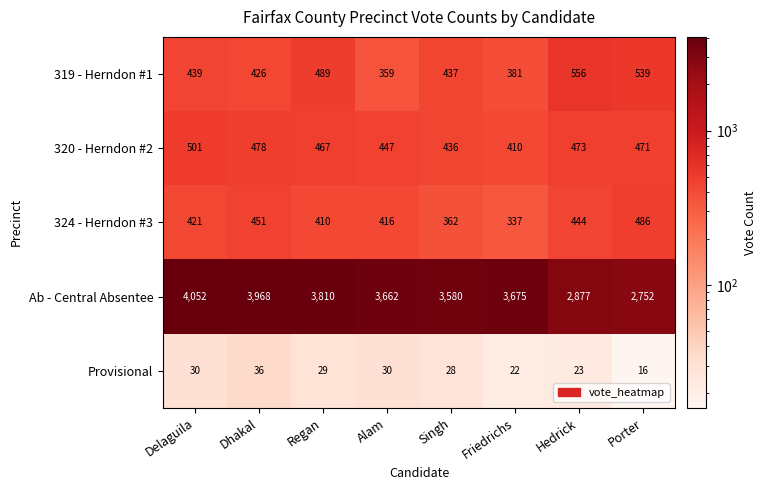

Which series has the largest range (max minus min)?

Ab - Central Absentee